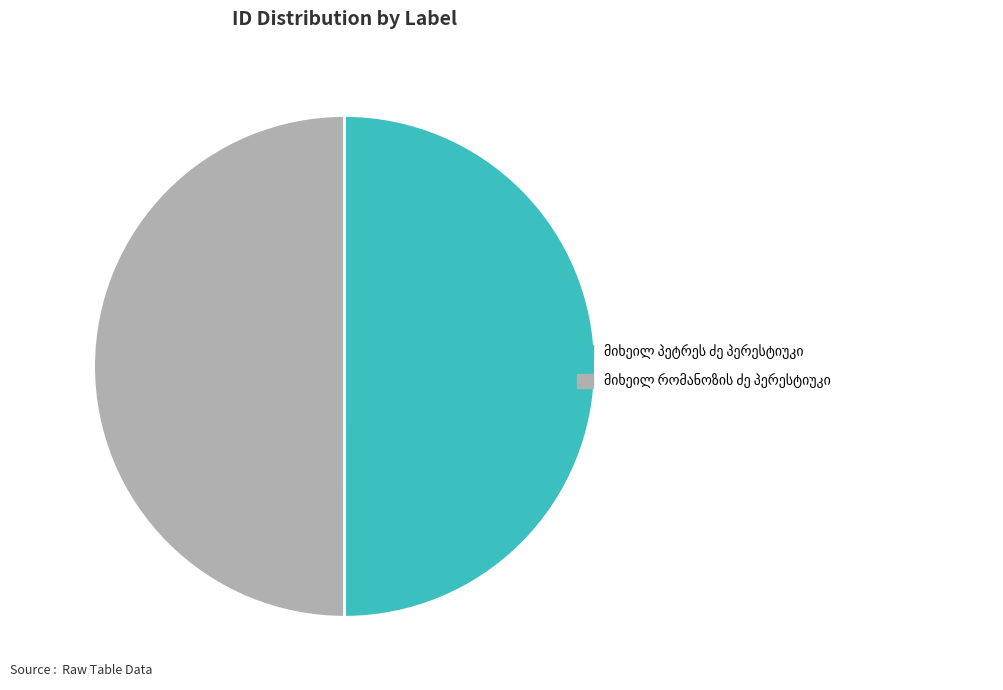

Approximately how many times larger is the value at მიხეილ რომანოზის ძე პერესტიუკი compared to მიხეილ პეტრეს ძე პერესტიუკი?

1.0